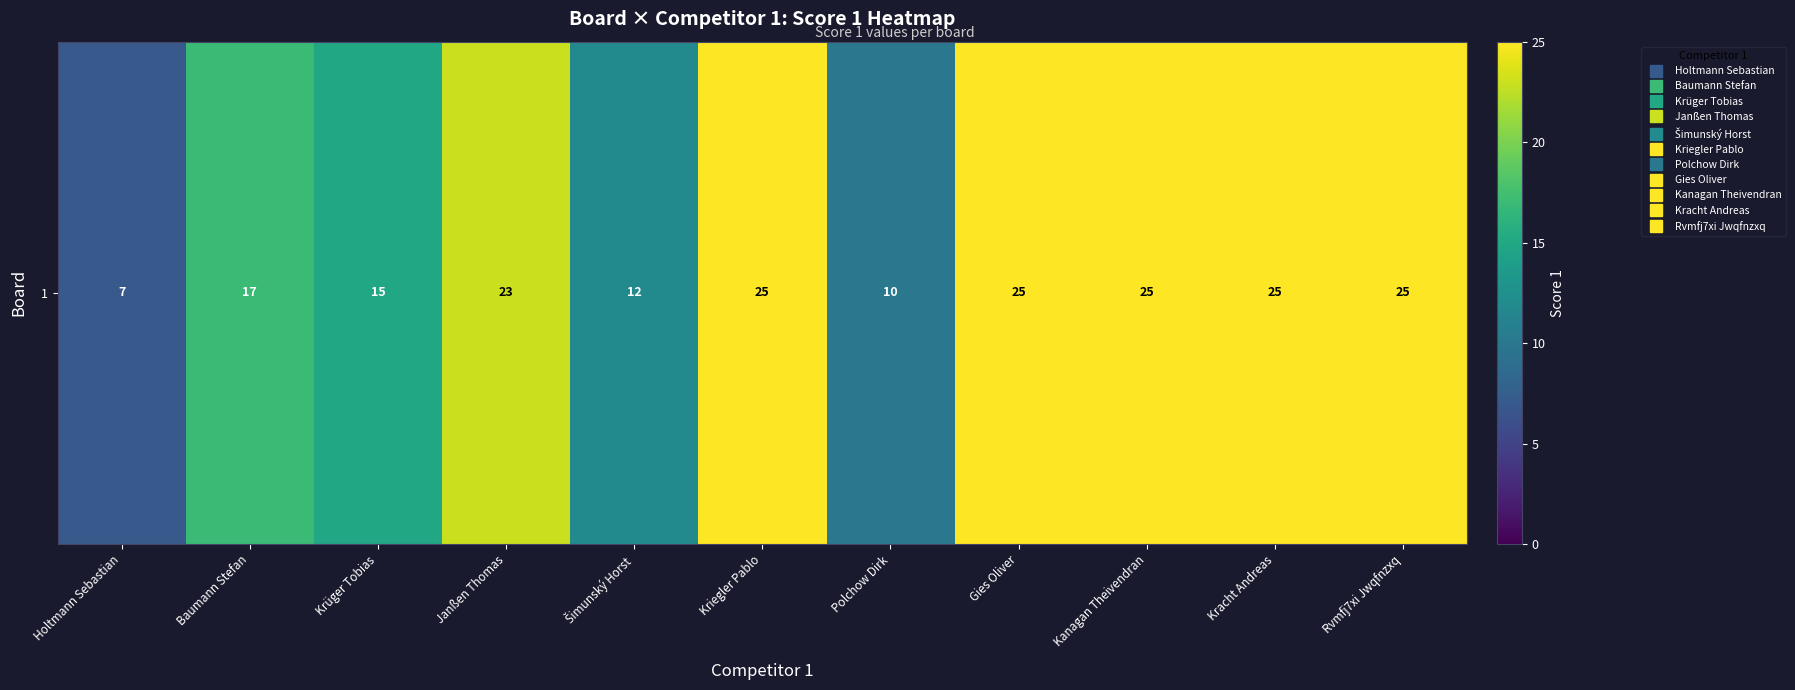

Reading right to left, list all the values displayed in this chart.

25	25	25	25	10	25	12	23	15	17	7